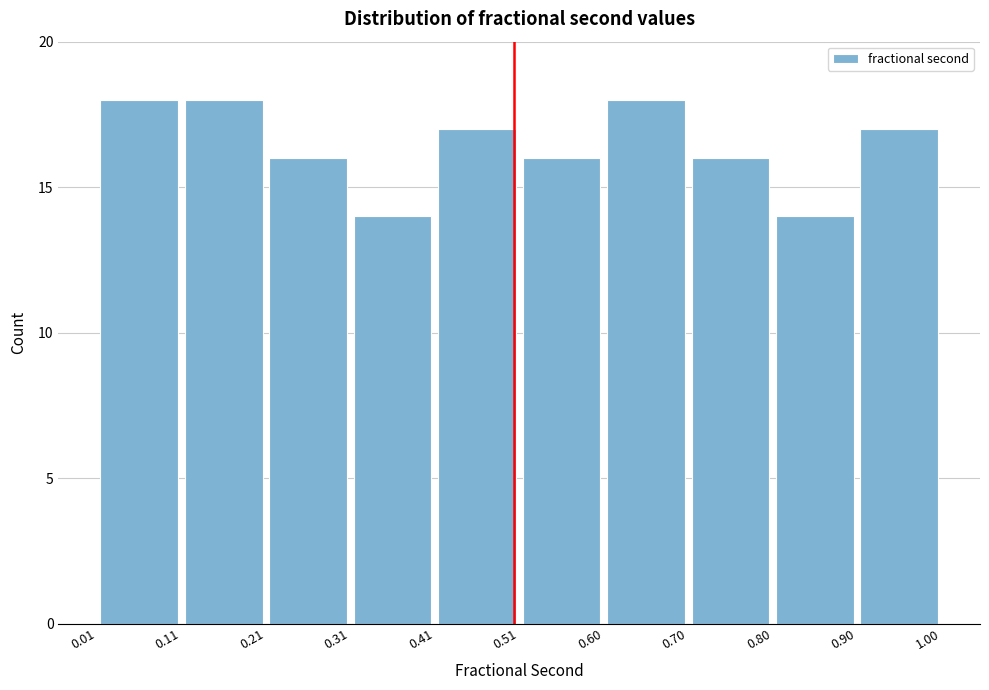

What is the height of the bar covering 0.90 to 1.00 on the x-axis? The values are not printed on the chart, so give them approximately, as read against the axis.

17